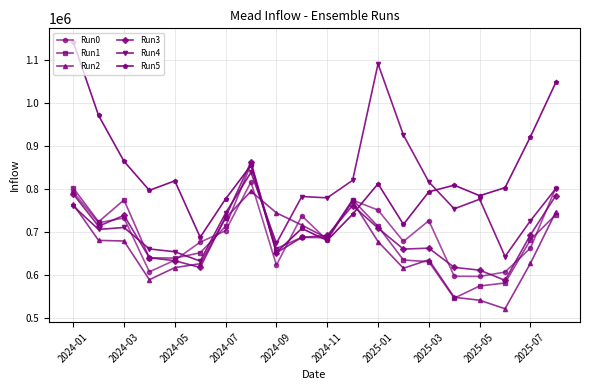

What are all the series names shown in the legend?

Run0, Run1, Run2, Run3, Run4, Run5